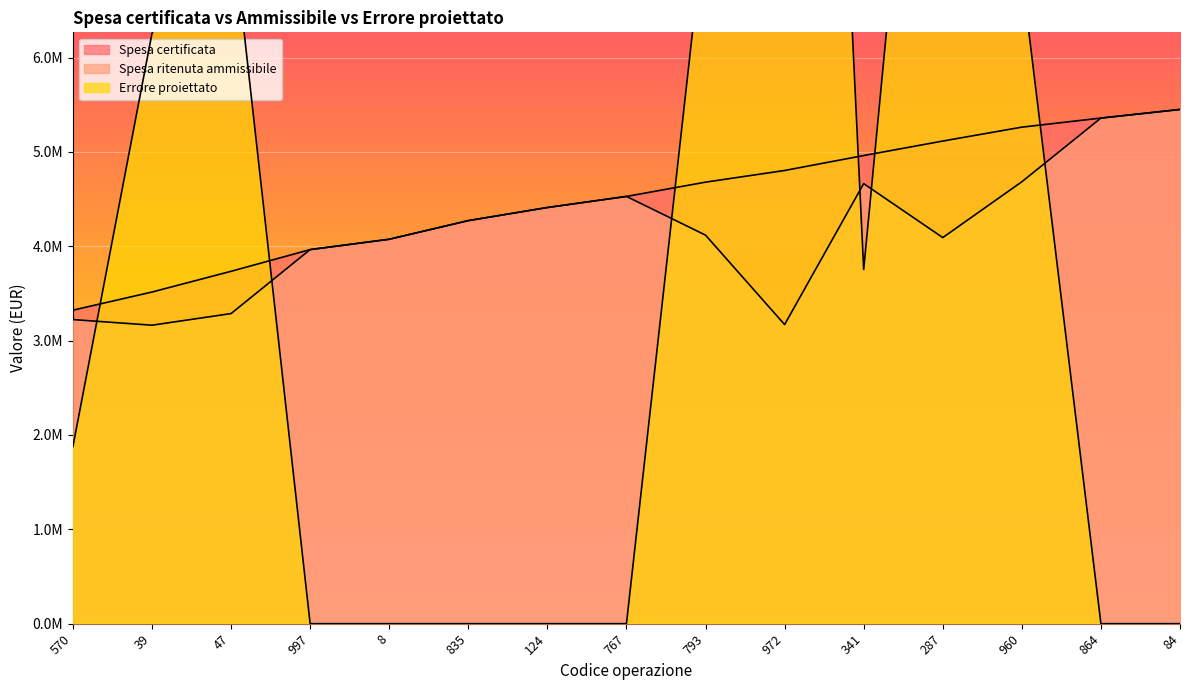

What is the value of the Spesa certificata point at the 6th from the left?

4271675.3